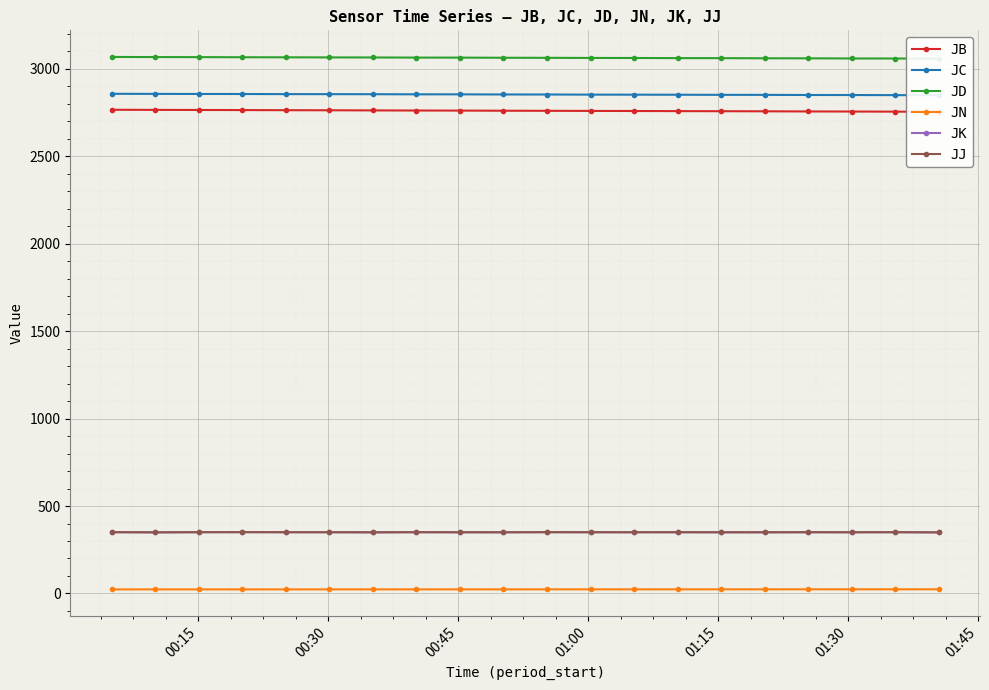

True or false: JK and JD intersect in this chart.

False